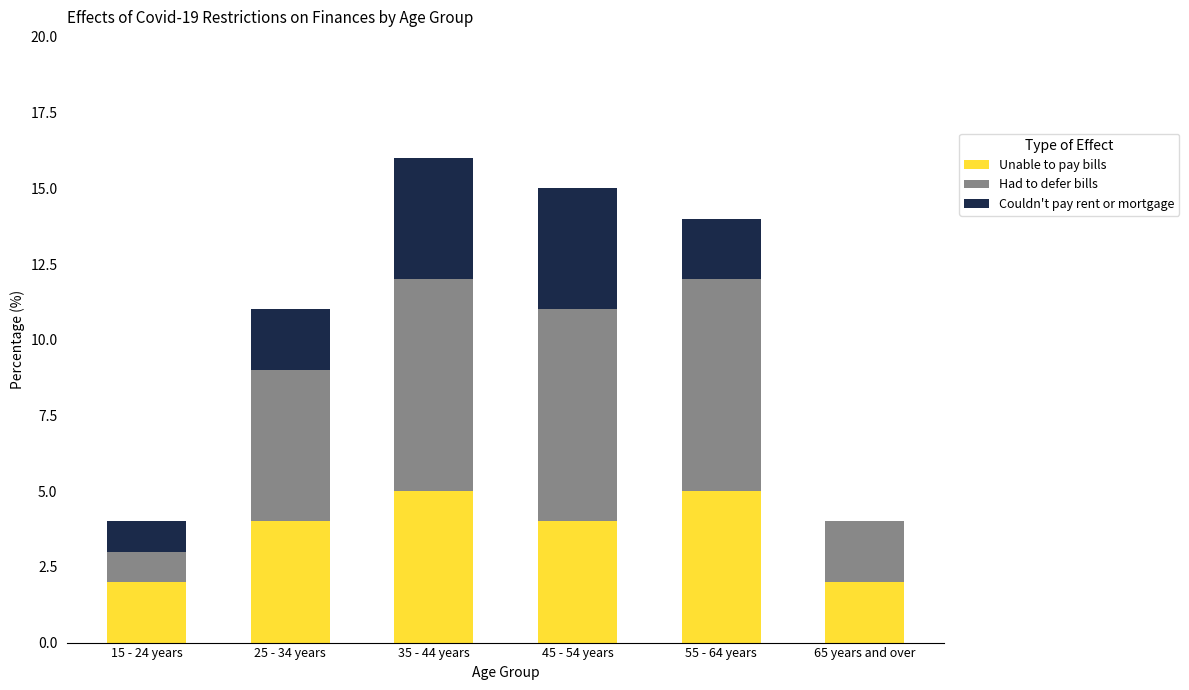

What is the total value across all series at 15 - 24 years?

4